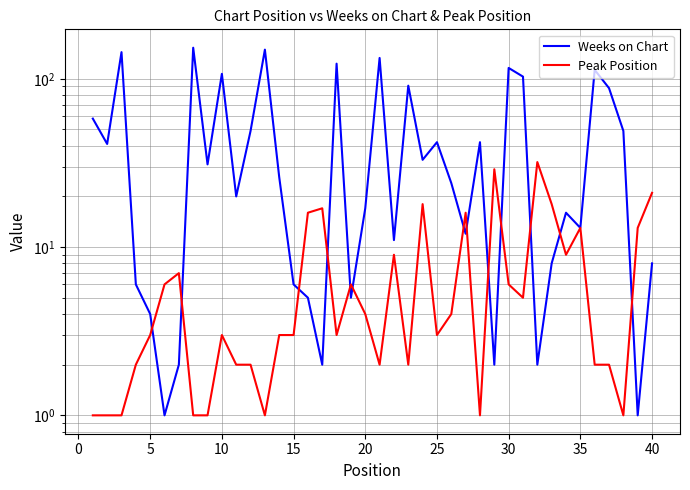

What is the smallest value displayed?

1